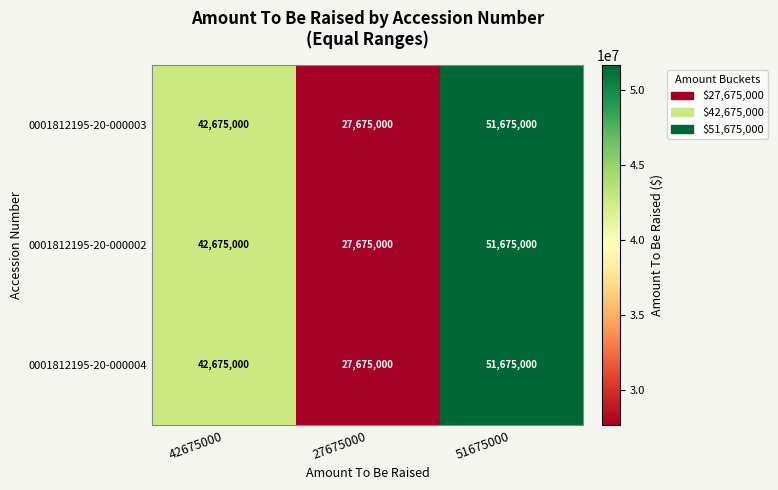

Count the 0001812195-20-000004 values in the range 27675000 to 51675000.

3